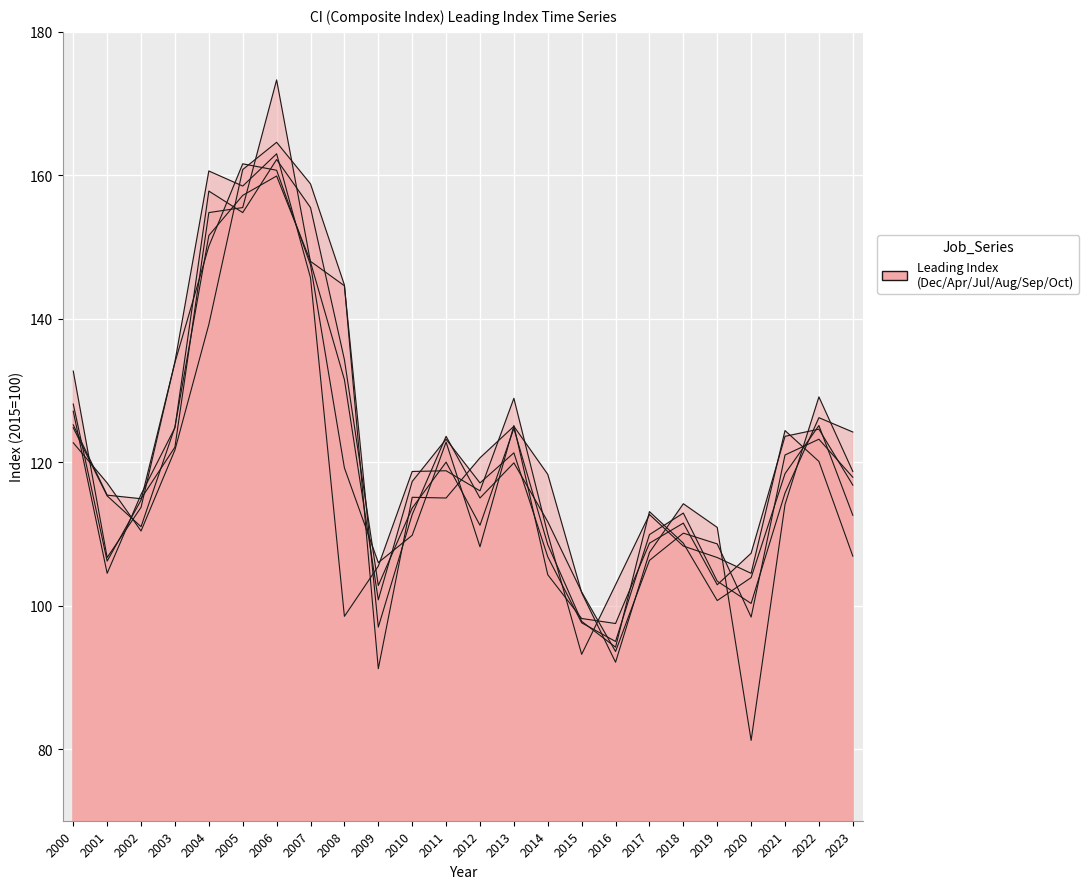

Reading right to left, transcribe all the data shown in this chart.

December: 2023=106.9	2022=120.1	2021=124.4	2020=104.5	2019=106.7	2018=108.3	2017=112.7	2016=102.9	2015=93.2	2014=110.0	2013=128.9	2012=116.0	2011=118.8	2010=118.7	2009=105.5	2008=98.5	2007=145.7	2006=163.0	2005=158.5	2004=160.6	2003=134.0	2002=113.7	2001=106.7	2000=132.7
April: 2023=118.7	2022=129.1	2021=114.1	2020=81.2	2019=110.9	2018=114.2	2017=107.4	2016=92.1	2015=101.8	2014=118.3	2013=125.0	2012=120.6	2011=115.0	2010=115.1	2009=91.2	2008=144.7	2007=158.8	2006=164.6	2005=160.8	2004=139.2	2003=121.7	2002=110.4	2001=117.1	2000=122.7
July: 2023=117.9	2022=123.2	2021=121.0	2020=98.4	2019=108.6	2018=110.1	2017=106.3	2016=93.6	2015=101.9	2014=111.7	2013=119.9	2012=115.0	2011=123.6	2010=112.7	2009=97.0	2008=144.6	2007=148.0	2006=159.9	2005=157.2	2004=151.6	2003=124.9	2002=111.0	2001=115.3	2000=124.8
August: 2023=124.2	2022=126.2	2021=115.7	2020=100.3	2019=103.4	2018=112.9	2017=109.9	2016=95.0	2015=97.6	2014=106.8	2013=121.3	2012=117.1	2011=123.2	2010=117.3	2009=100.8	2008=131.5	2007=147.9	2006=173.3	2005=155.5	2004=154.8	2003=122.1	2002=114.9	2001=115.4	2000=125.2
September: 2023=112.6	2022=125.1	2021=118.4	2020=103.9	2019=100.7	2018=108.7	2017=113.1	2016=94.2	2015=97.8	2014=108.5	2013=124.7	2012=111.2	2011=120.0	2010=113.6	2009=102.8	2008=134.3	2007=155.5	2006=162.2	2005=154.8	2004=157.8	2003=124.8	2002=115.5	2001=104.5	2000=127.1
October: 2023=116.8	2022=124.6	2021=123.6	2020=107.3	2019=102.9	2018=111.5	2017=108.7	2016=97.5	2015=98.2	2014=104.3	2013=125.1	2012=108.2	2011=122.8	2010=109.8	2009=106.0	2008=119.2	2007=147.5	2006=160.7	2005=161.6	2004=150.1	2003=133.9	2002=114.7	2001=106.2	2000=128.1